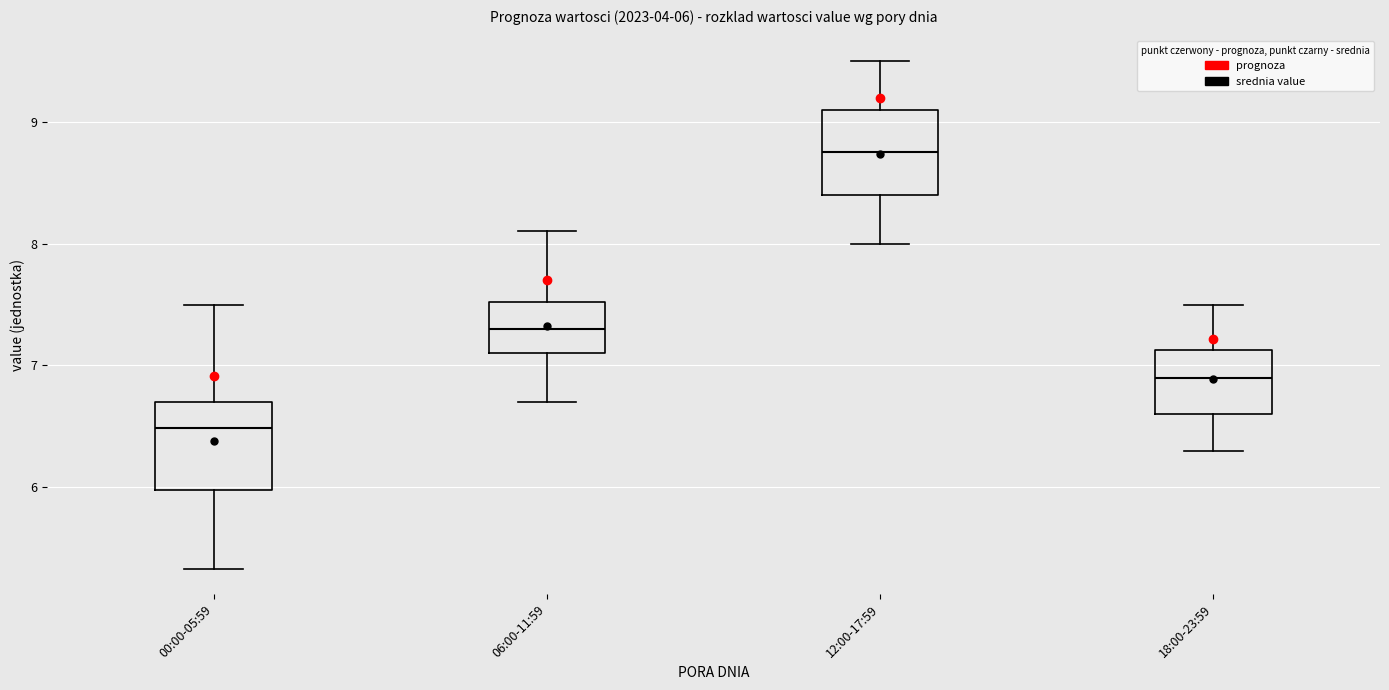

Which box has the highest median line?

12:00-17:59